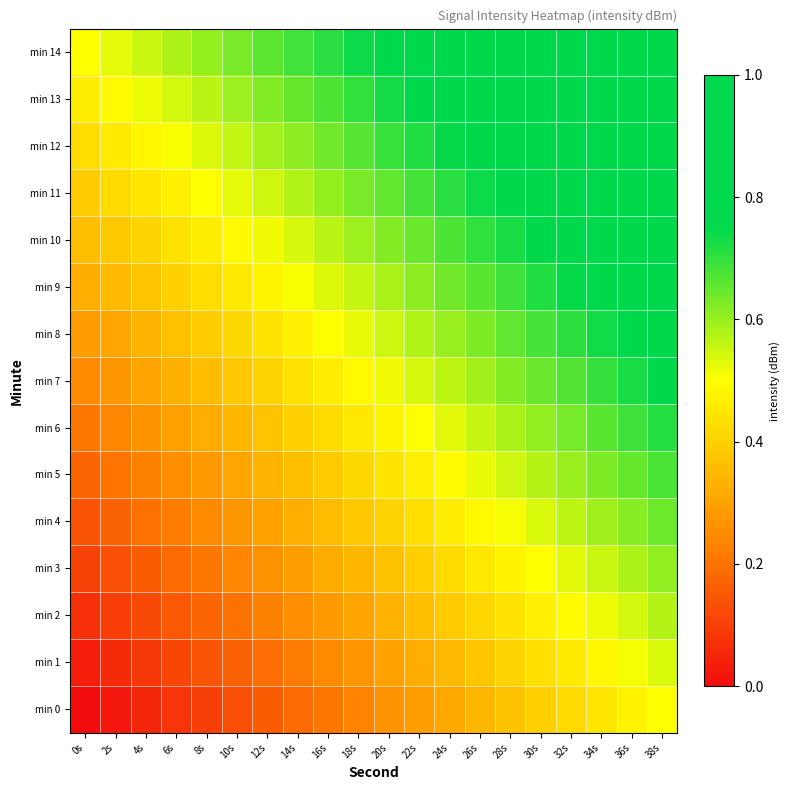

Which series has the largest total across all categories?

min 14